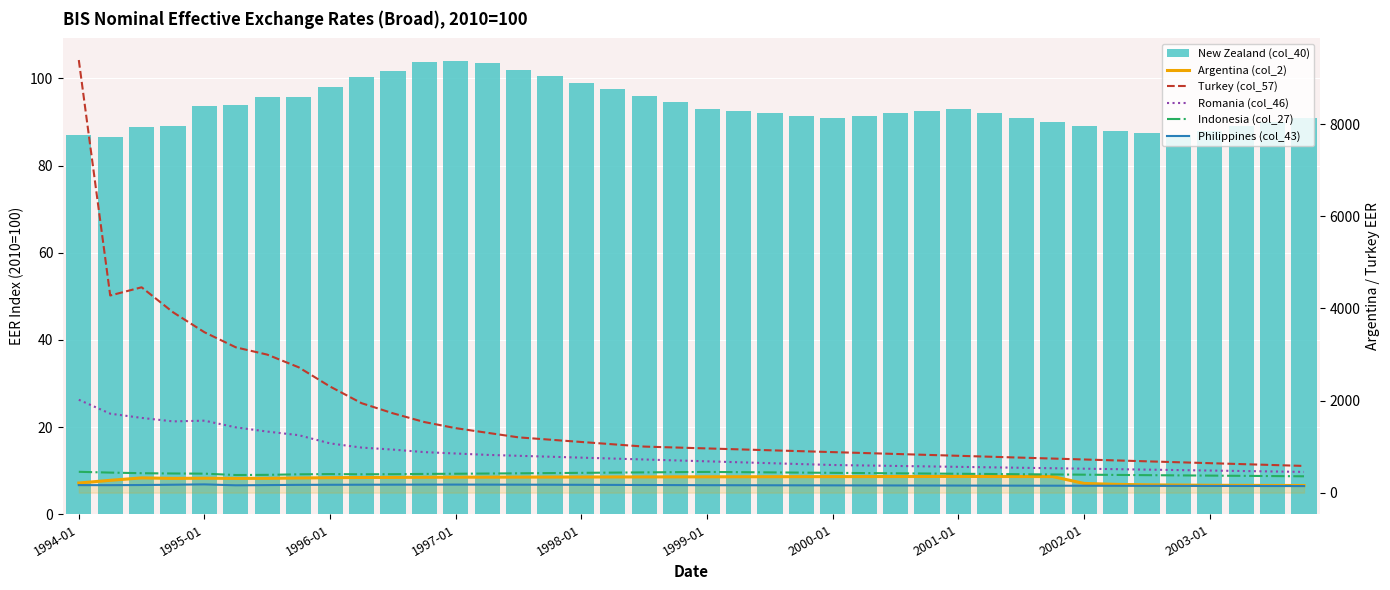

What is the difference between the maximum and minimum values in the Turkey (col_57) series?

8812.8